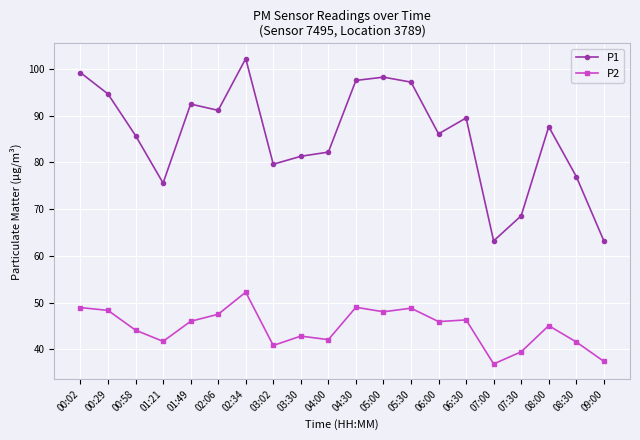

The value of P1 at 08:00 is 149.4. True or false?

False